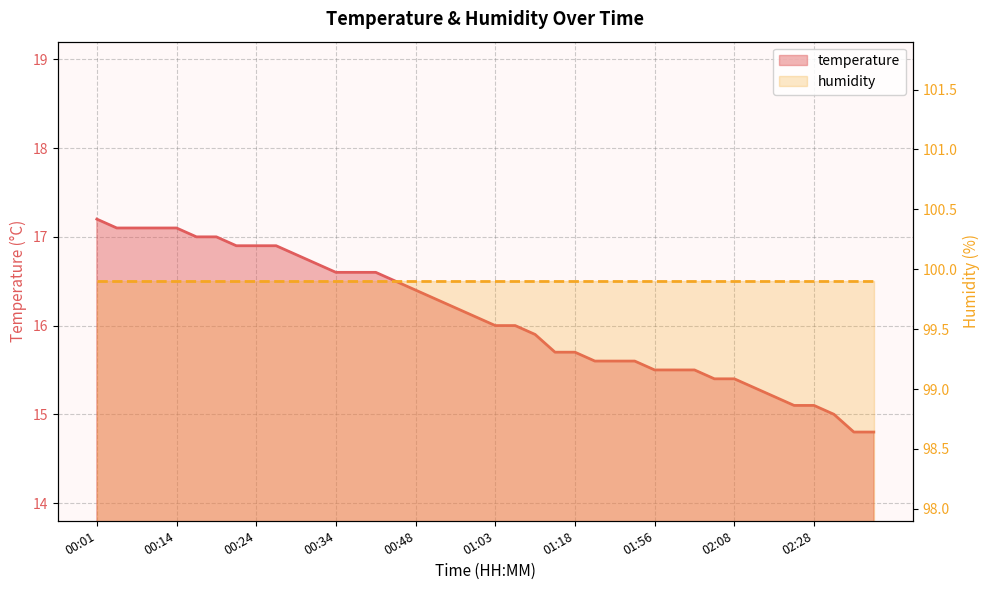

Rank the series at 25 from highest to lowest value.

humidity, temperature